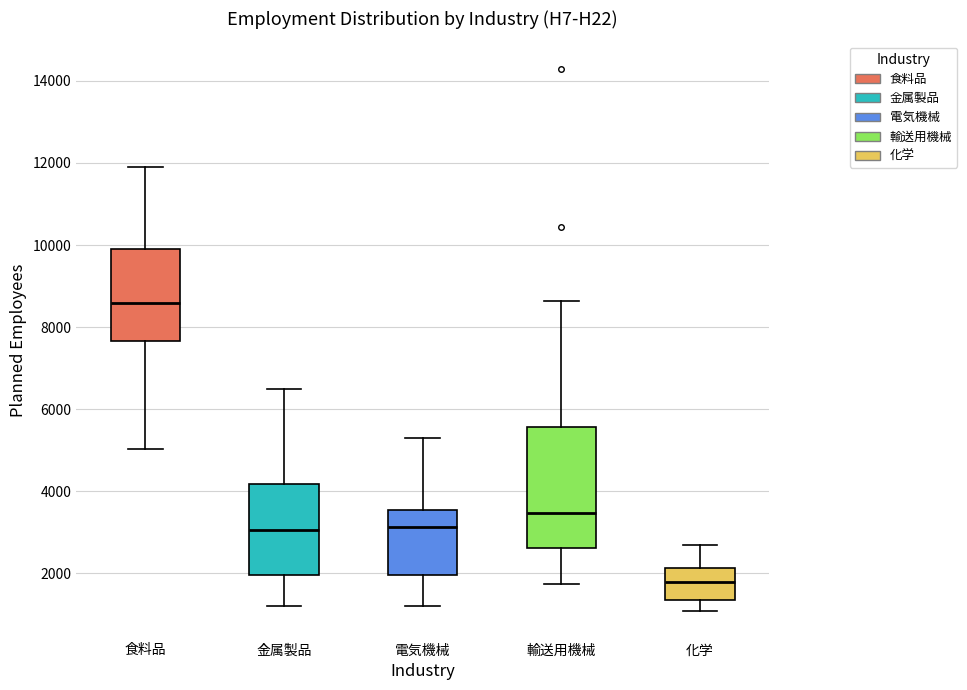

Reading left to right, transcribe this box plot: for each box, give where its median line is, the range the box spans, and where its two whiskers end, as read against the y-axis. The values are not printed on the chart, so give them approximately, as read against the axis.

食料品: median 8600, box 7600 to 9800, whiskers 5000 to 12000
金属製品: median 3000, box 2000 to 4200, whiskers 1200 to 6400
電気機械: median 3200, box 2000 to 3600, whiskers 1200 to 5200
輸送用機械: median 3400, box 2600 to 5600, whiskers 1800 to 8600
化学: median 1800, box 1400 to 2200, whiskers 1000 to 2600